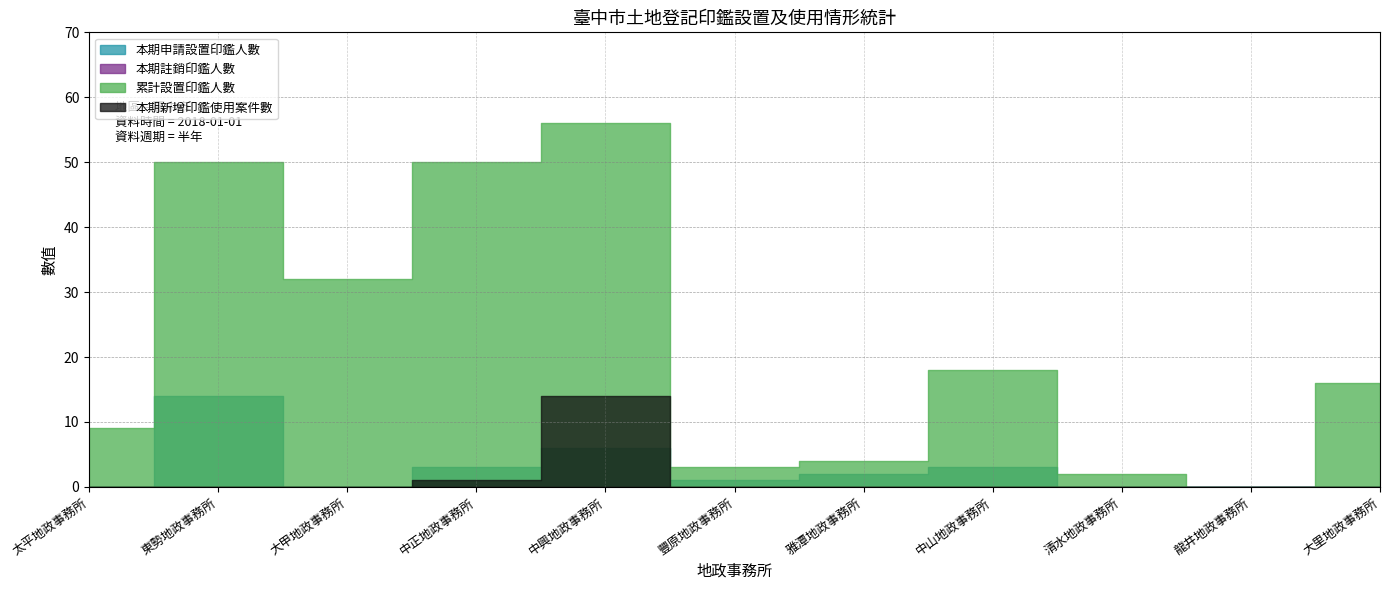

What is the average value of the 本期申請設置印鑑人數 series?

3